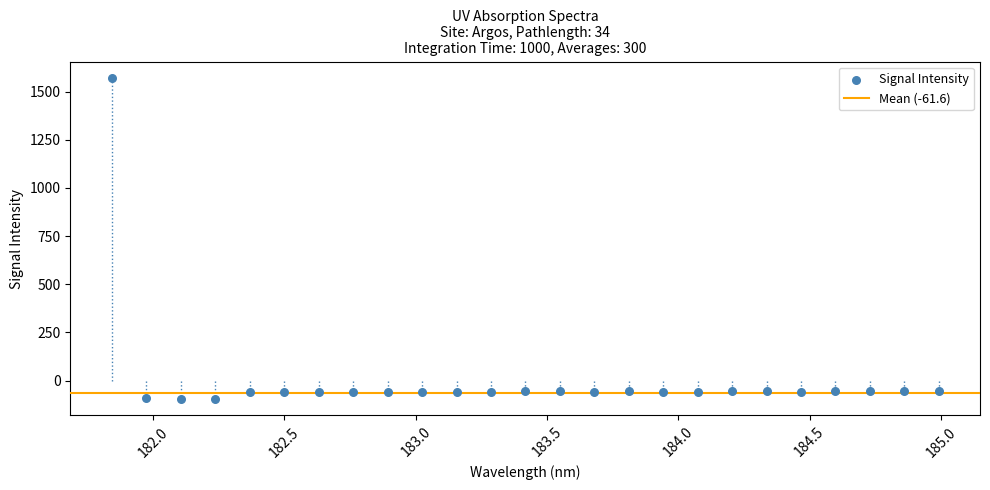

What is the range of X values (max minus min)?

3.1